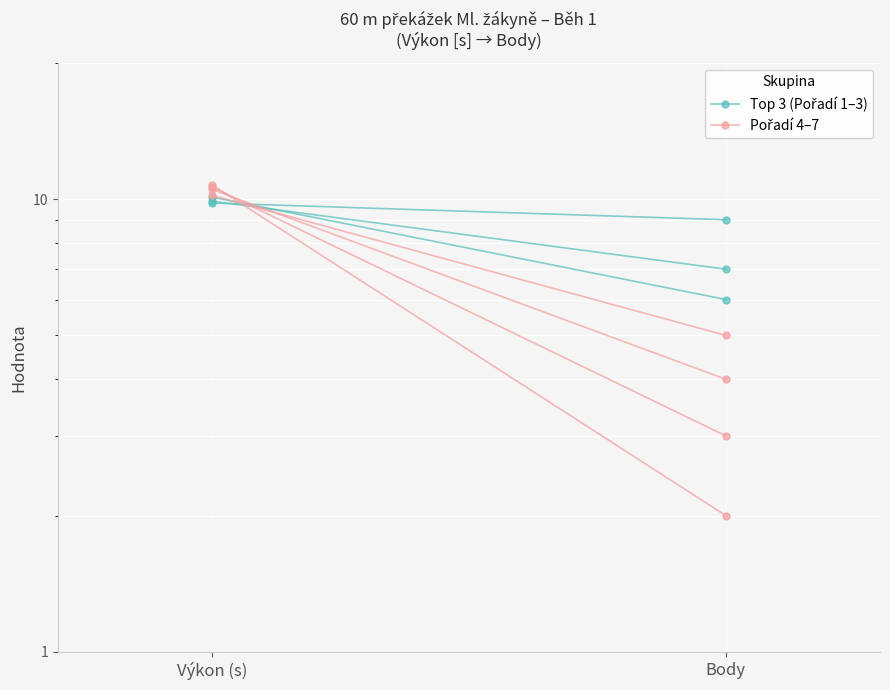

What is the maximum value for Pořadí 4–7?

10.2